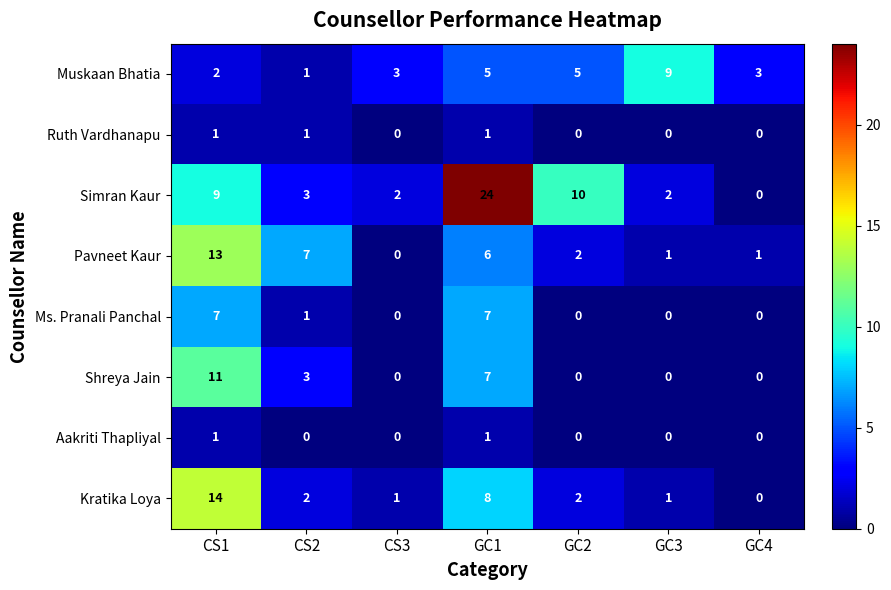

What is the difference between the maximum and second lowest values in the Muskaan Bhatia series?

7